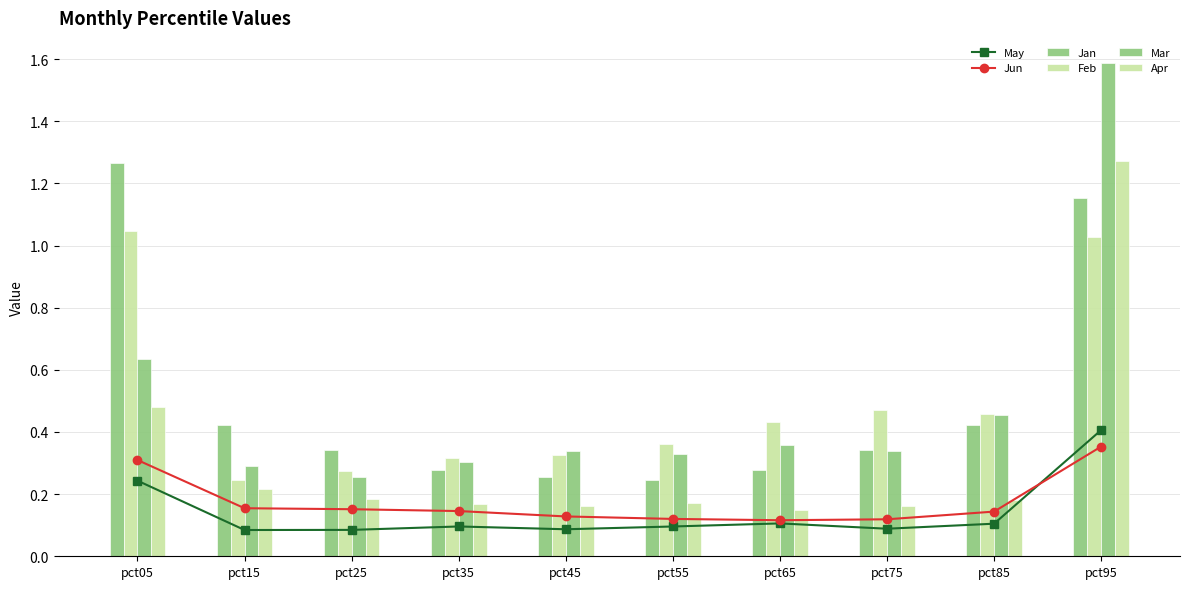

What is the greatest value displayed?

1.6